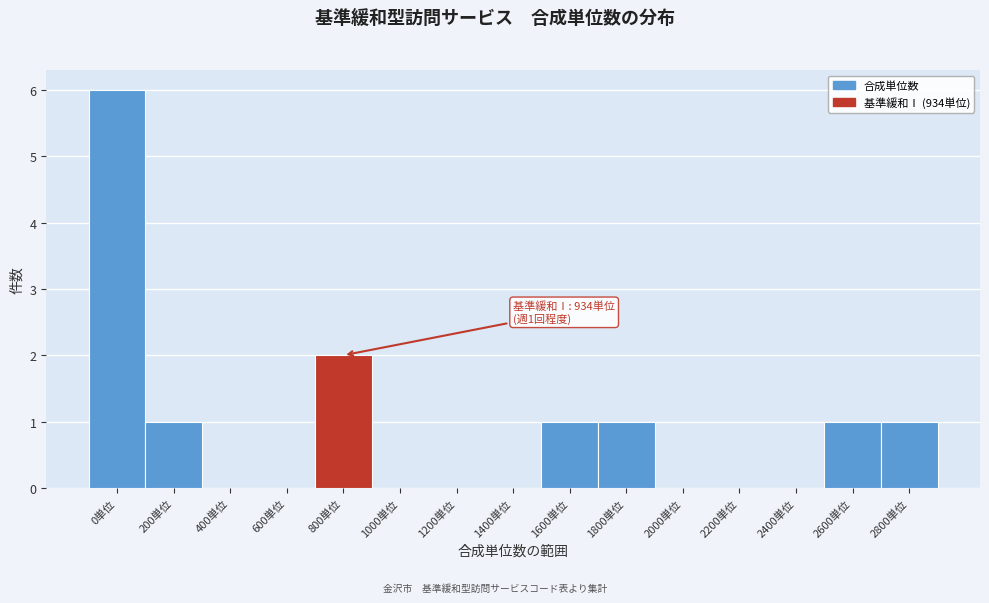

Reading right to left, transcribe all the data shown in this chart.

2800単位=1	2600単位=1	2400単位=0	2200単位=0	2000単位=0	1800単位=1	1600単位=1	1400単位=0	1200単位=0	1000単位=0	800単位=2	600単位=0	400単位=0	200単位=1	0単位=6